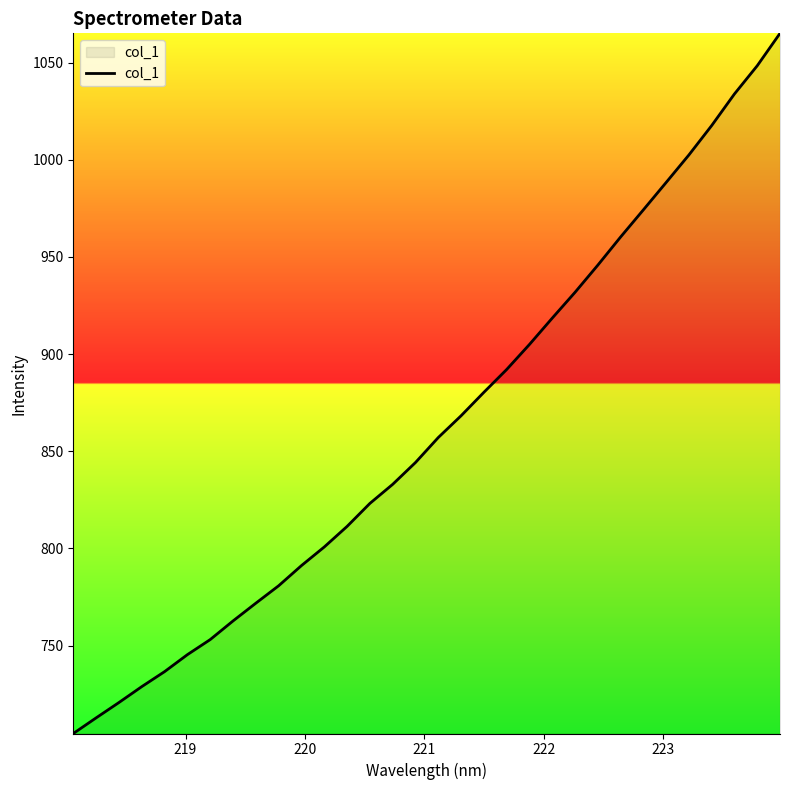

How many categories are shown in the chart?

32